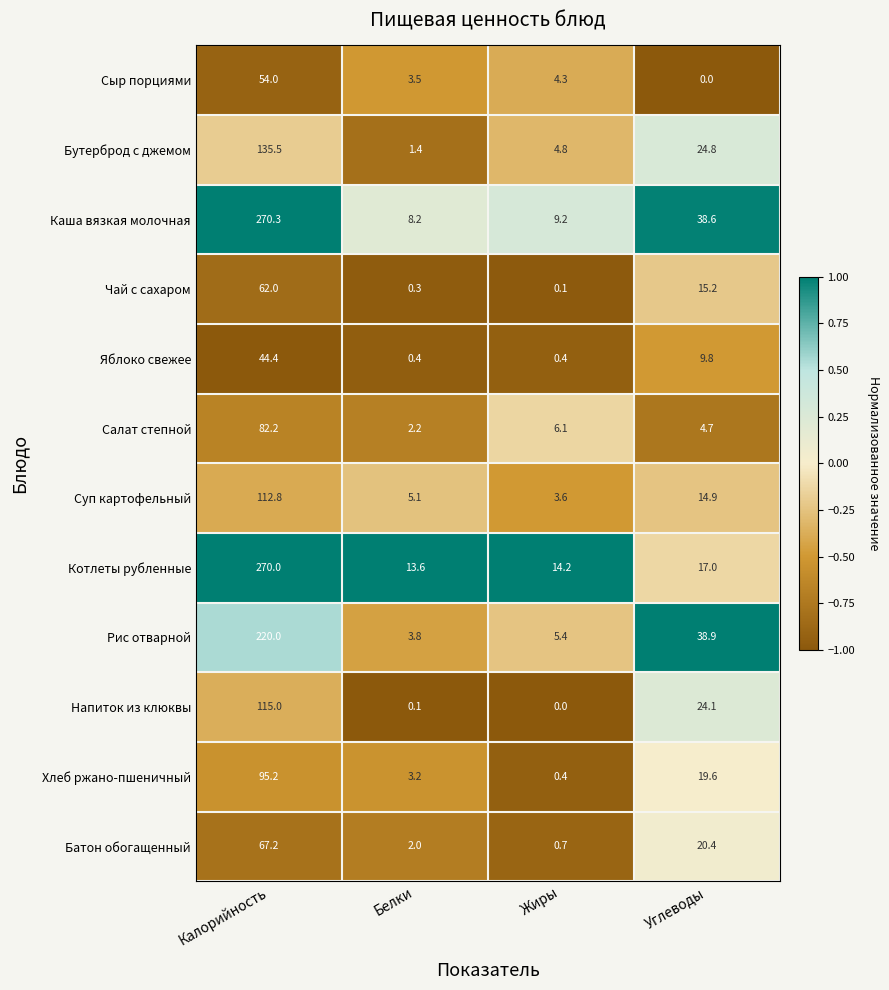

What is the difference between the maximum and minimum values in the Бутерброд с джемом series?

134.1